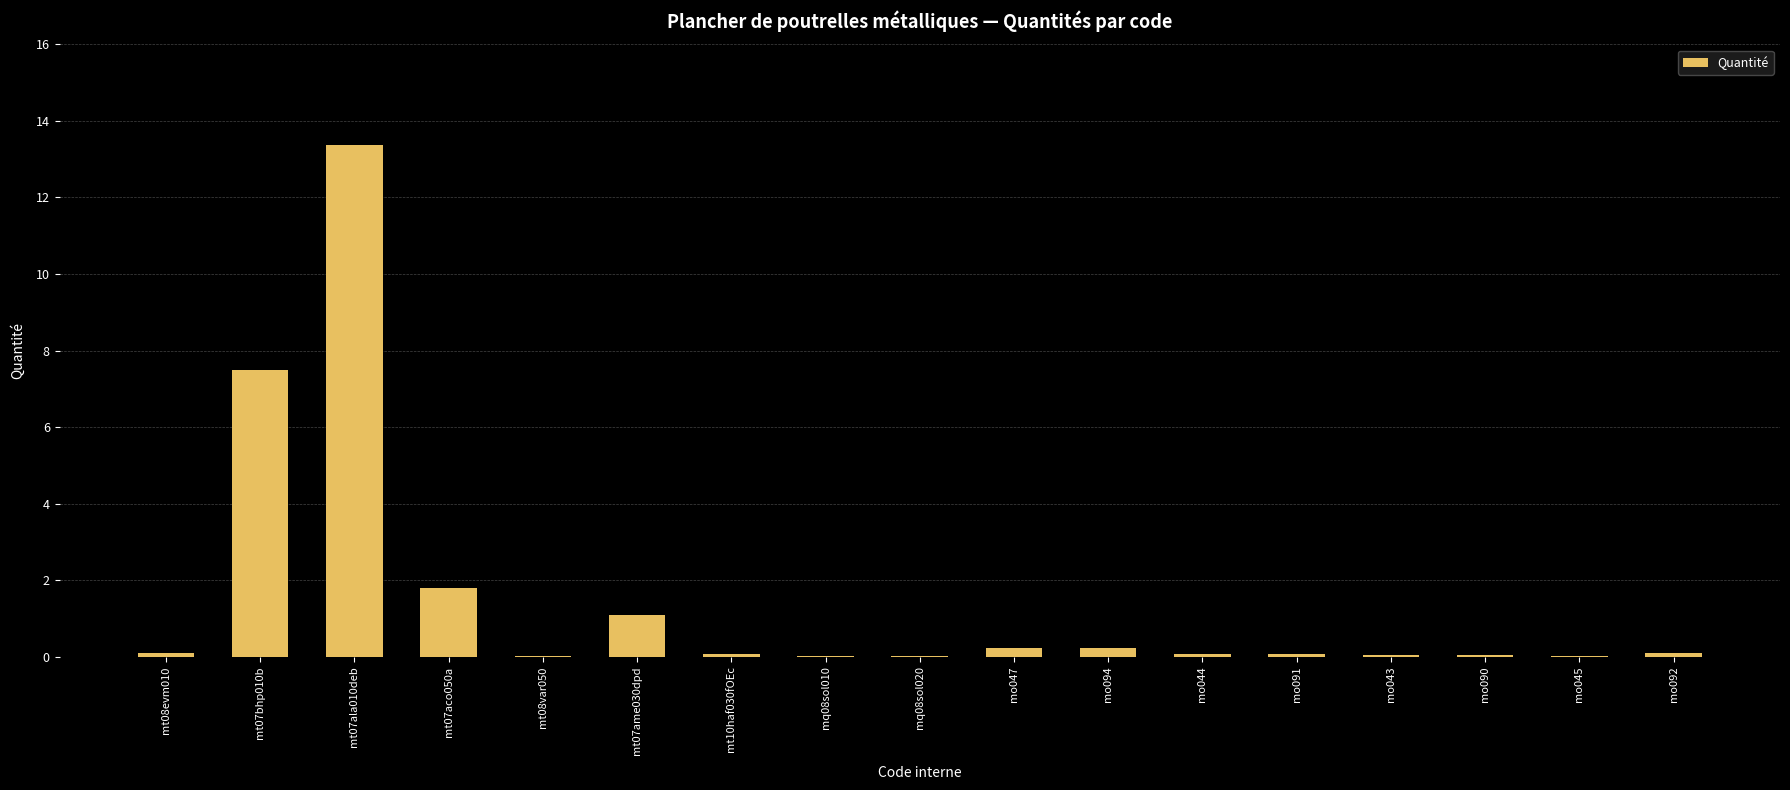

Where is the data nearest to the value 6?

mt07bhp010b